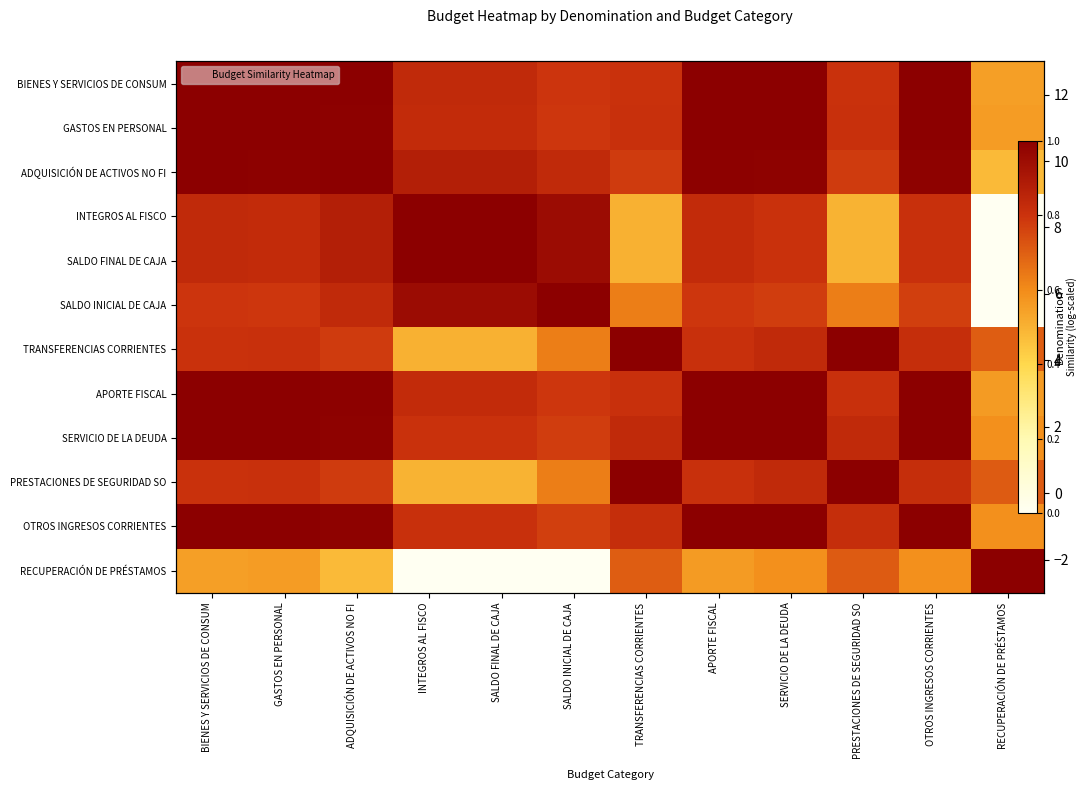

At which label is GASTOS EN PERSONAL closest to 0?

RECUPERACIÓN DE PRÉSTAMOS